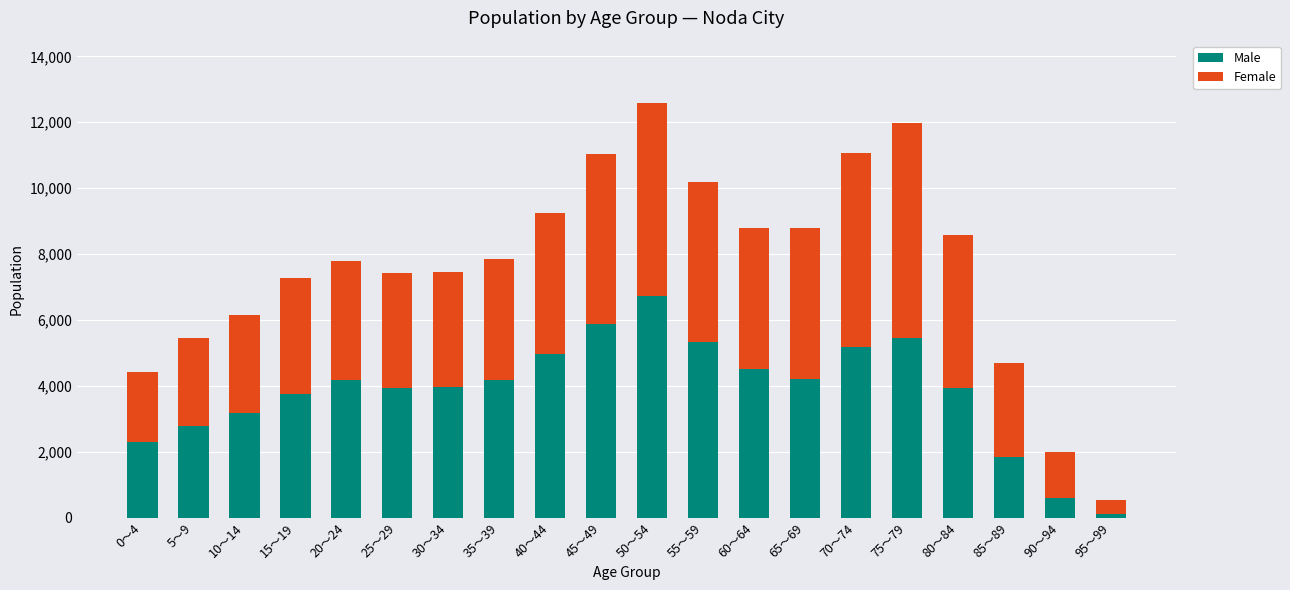

At which category is the sum across all series the highest?

50～54